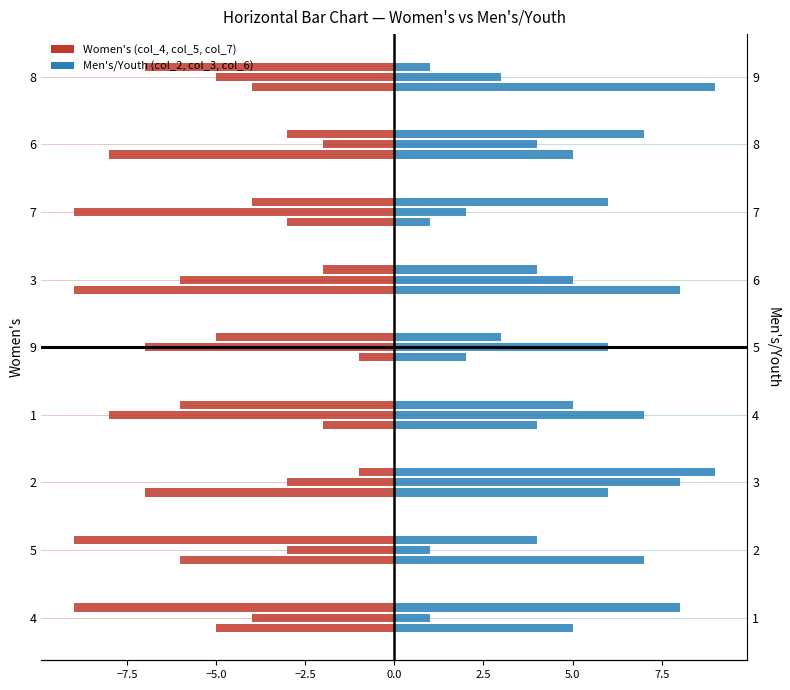

Between 5 and 9, which series saw the biggest shift?

col_4